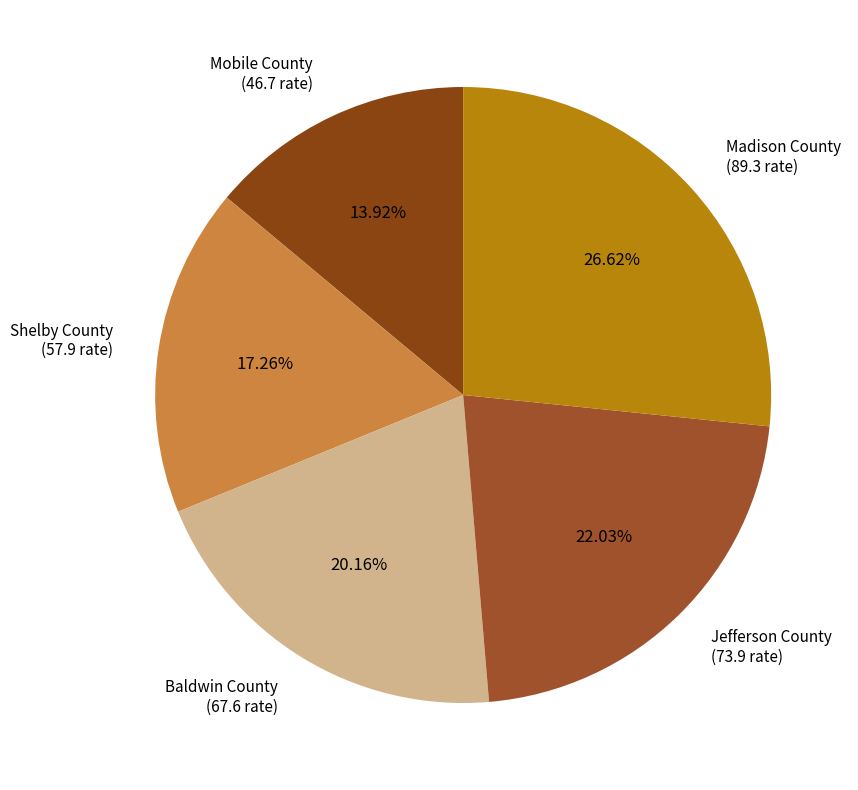

To the nearest percent, what is the average slice percentage?

20%